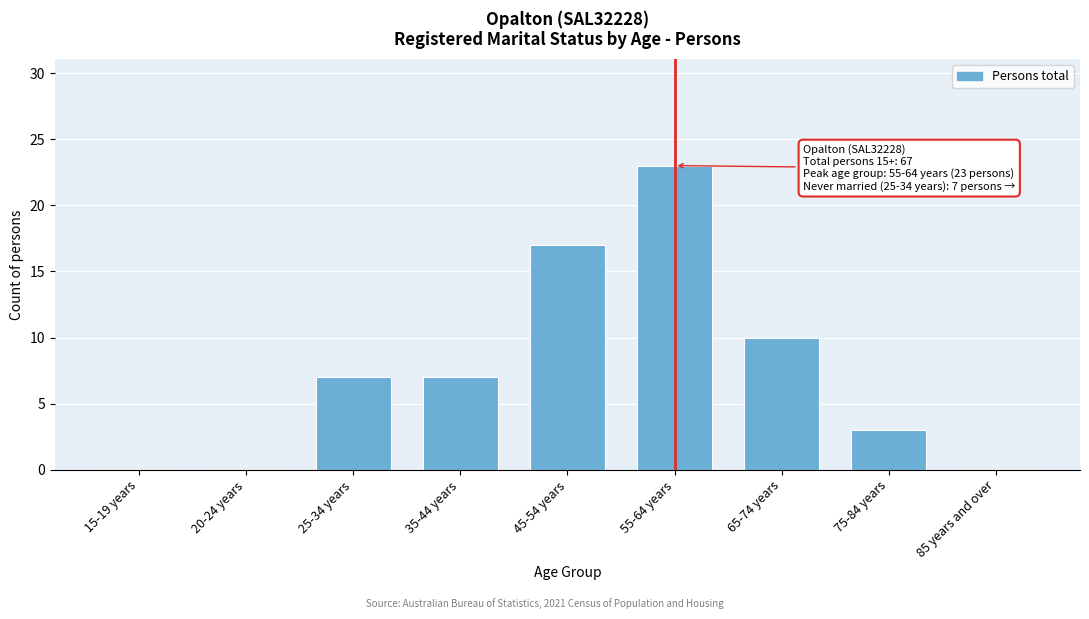

Reading right to left, what are all the values shown in this chart?

85 years and over=0	75-84 years=3	65-74 years=10	55-64 years=23	45-54 years=17	35-44 years=7	25-34 years=7	20-24 years=0	15-19 years=0